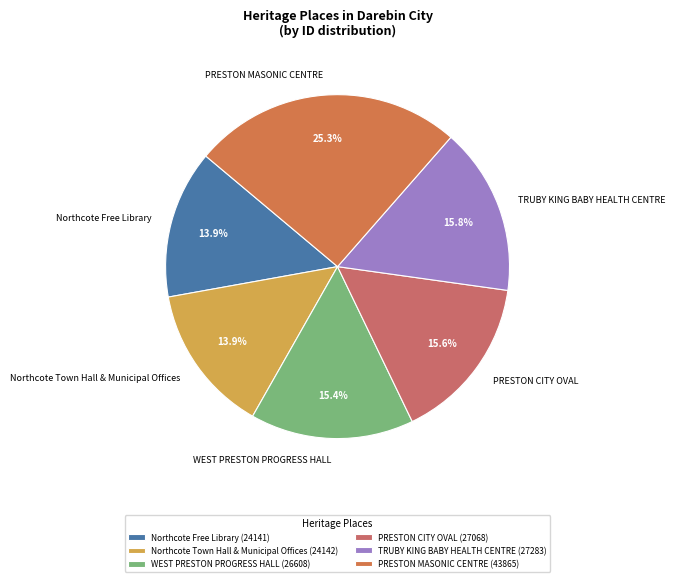

Combined, what portion of the pie is Northcote Town Hall & Municipal Offices and TRUBY KING BABY HEALTH CENTRE?

29.7%